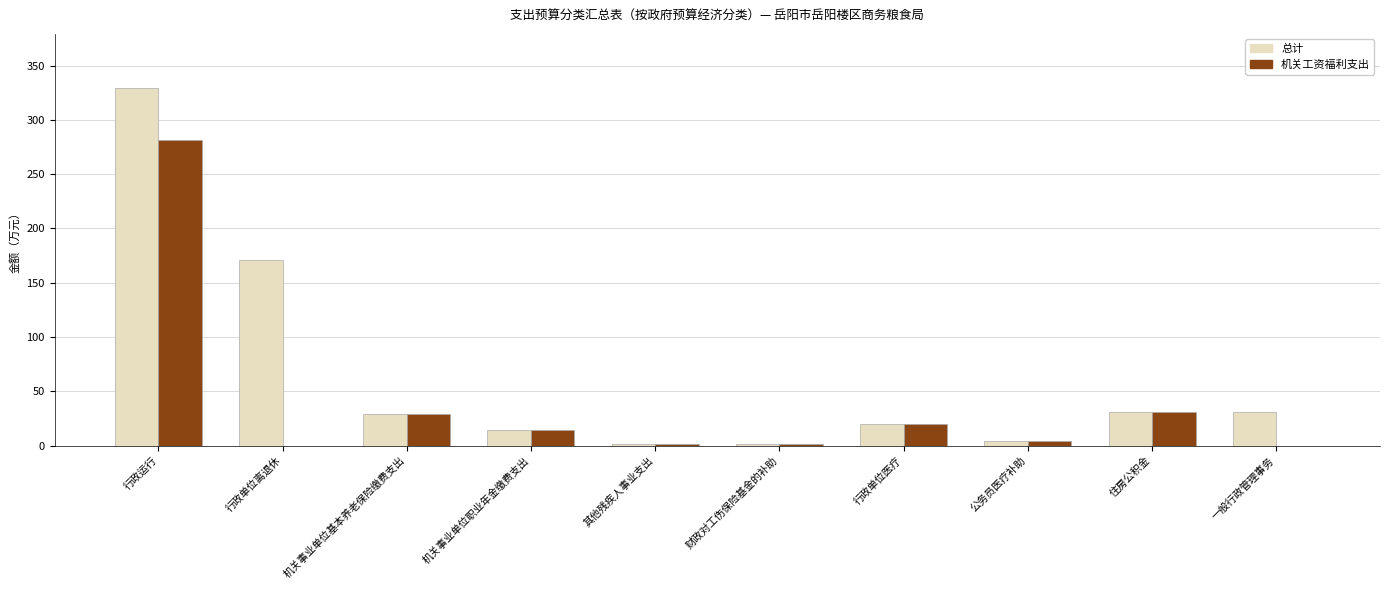

What is the sum of the 总计 values at 机关事业单位职业年金缴费支出 and 住房公积金?

46.0